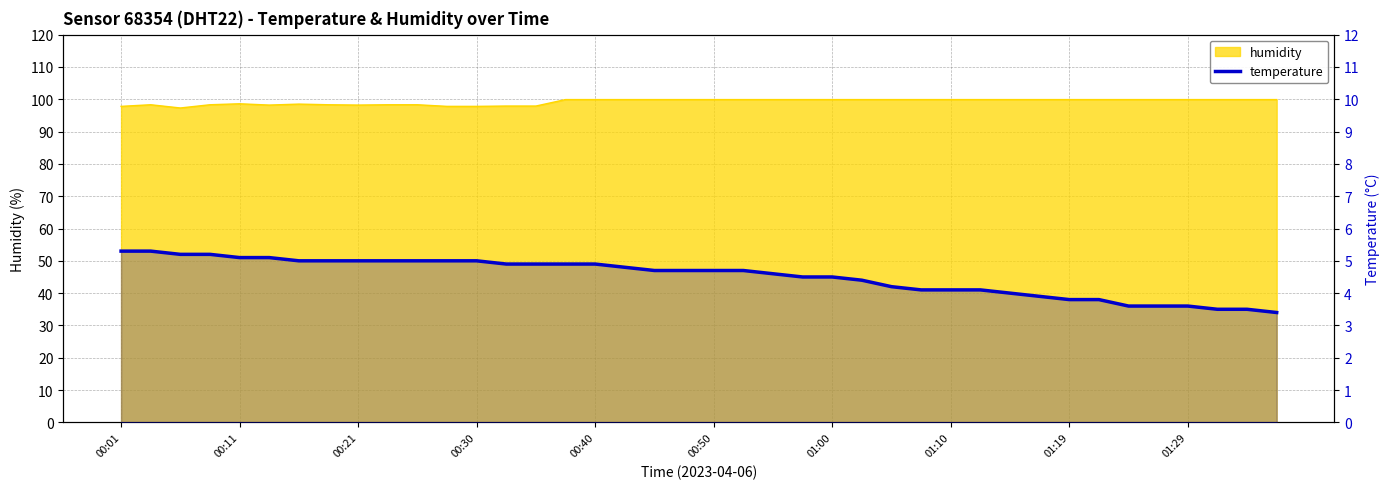

What is the value of the 18th point from the left?

4.8